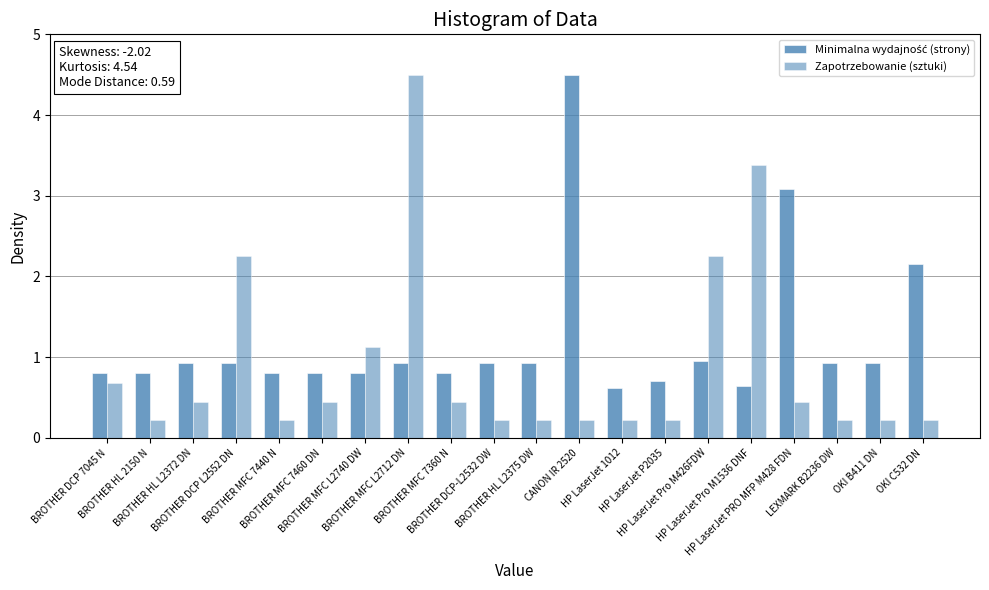

What is the greatest value displayed?

4.5